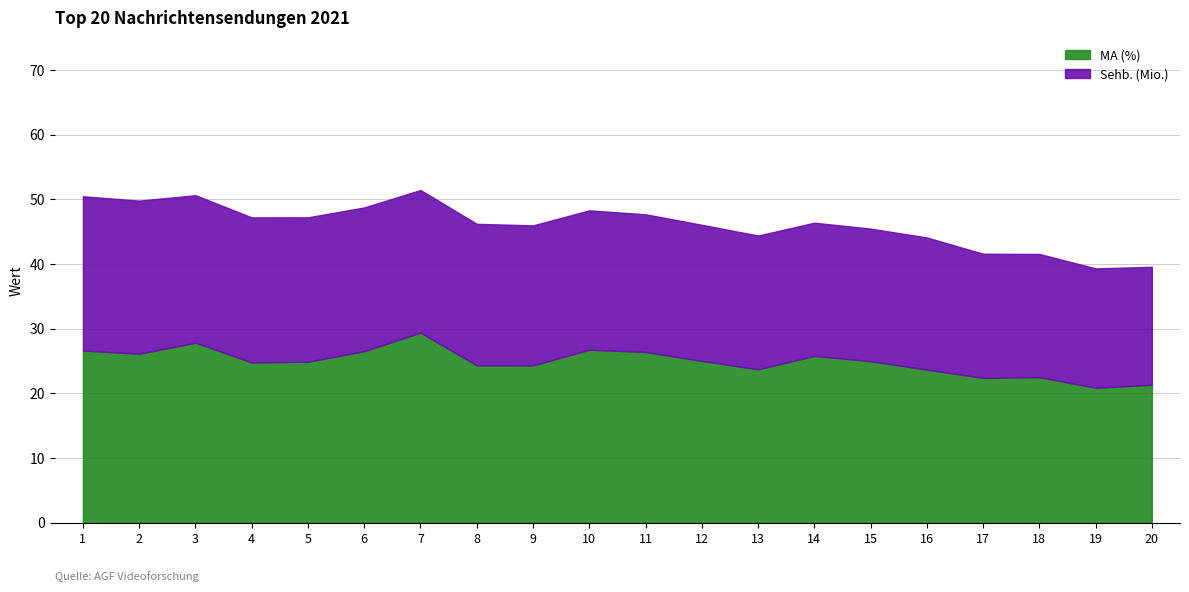

Where is MA (%) nearest to the value 25?

12